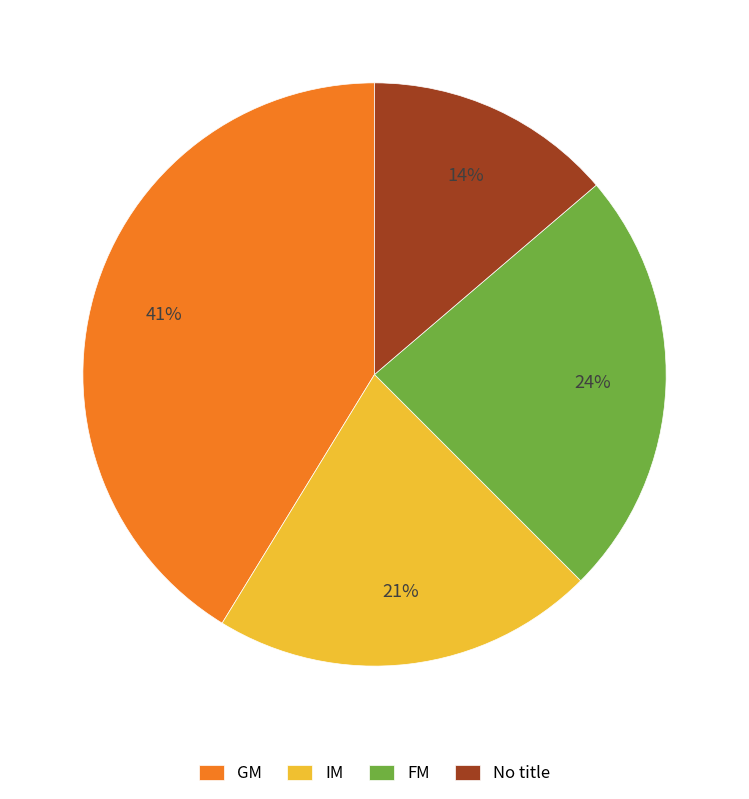

Between IM and FM, which is larger?

FM